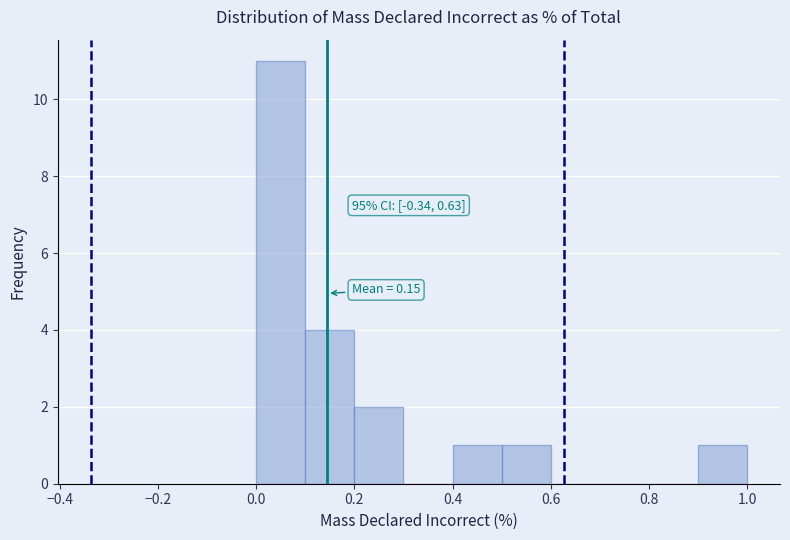

Which range on the x-axis has the tallest bar?

0.0 to 0.1